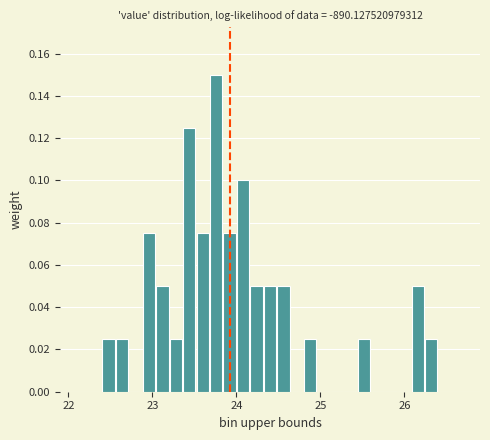

Around what value on the x-axis is the tallest bar? Give the approximate position of its centre, as read against the axis.

23.8